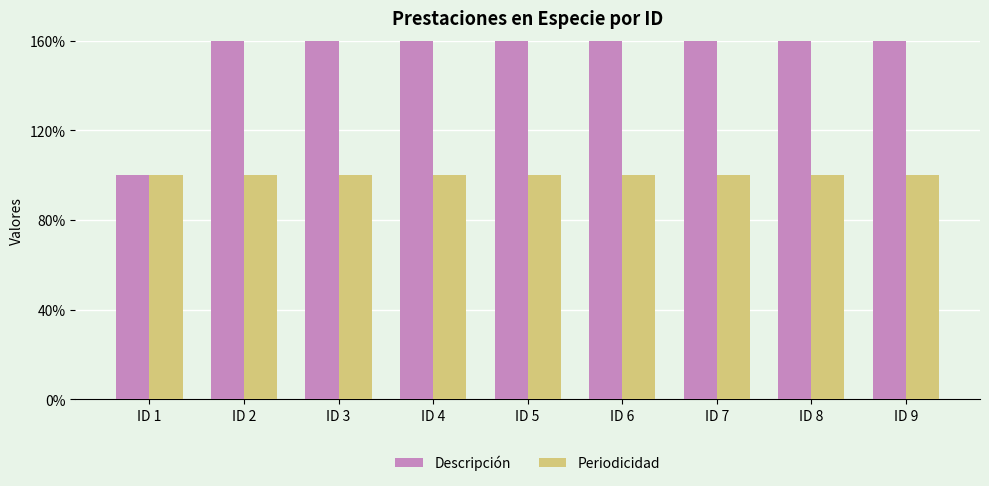

Which has a higher value, ID 4 or ID 1?

ID 4